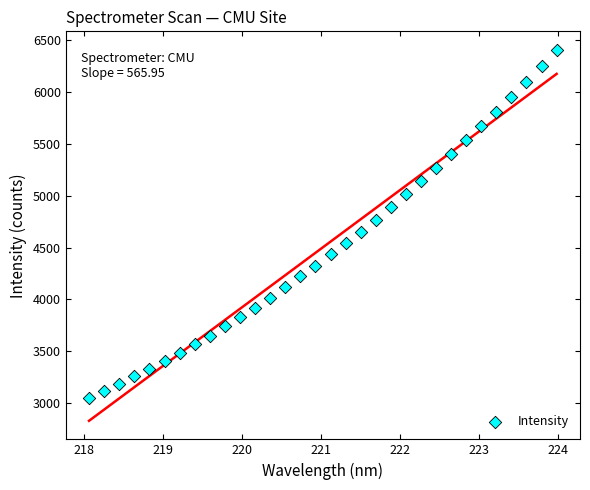

What is the range of Y values (max minus min)?

3362.1